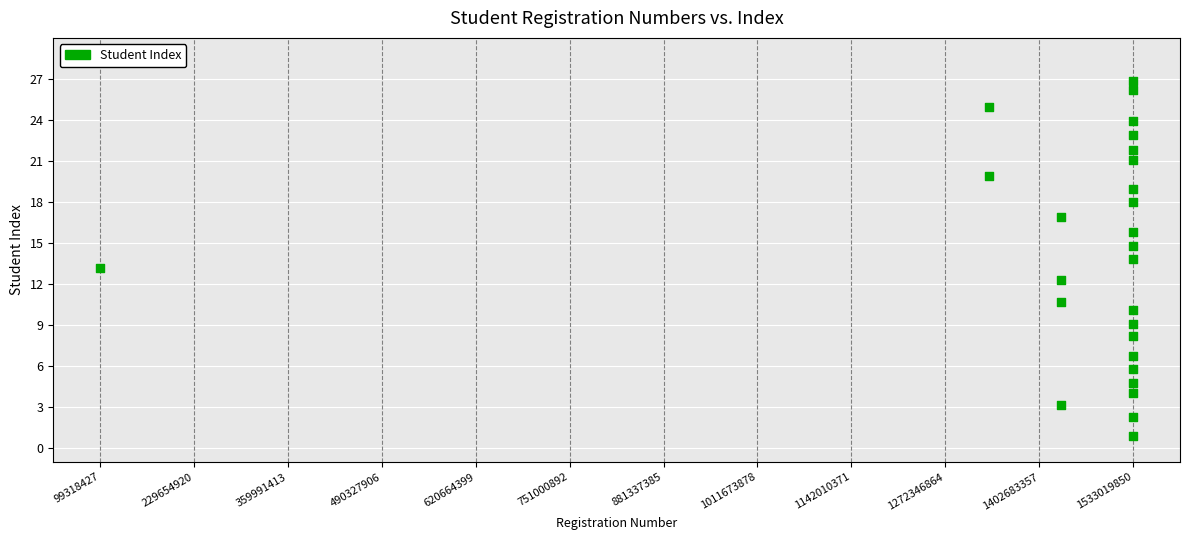

What is the range of Y values (max minus min)?

25.9